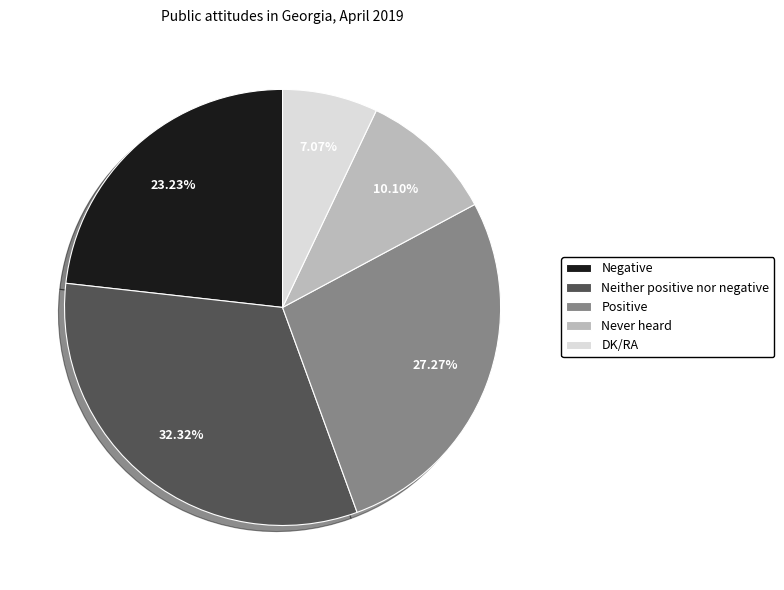

Does Neither positive nor negative represent more than half of the total?

No